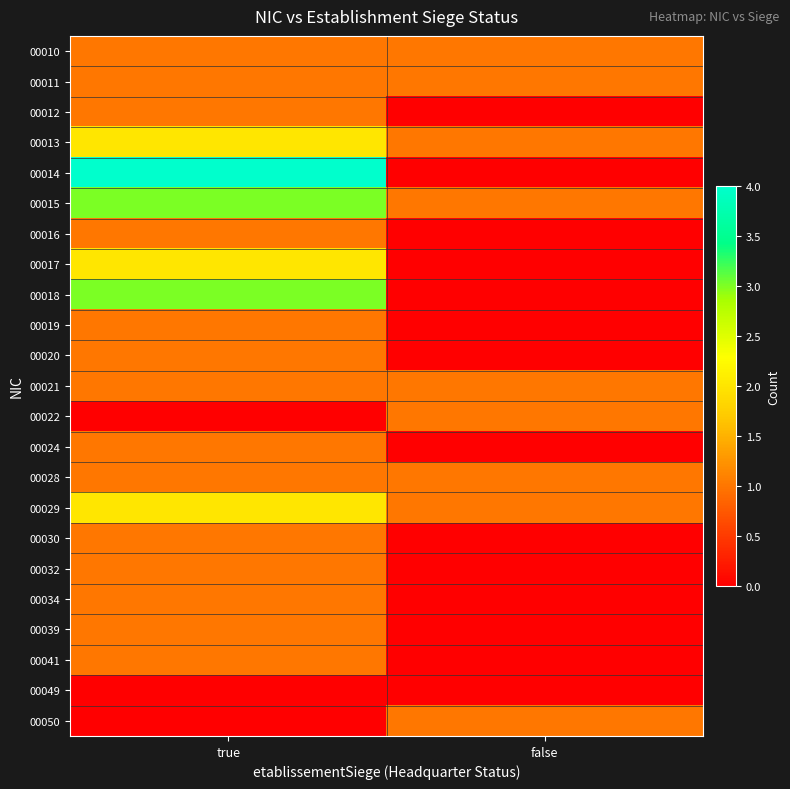

Reading left to right, extract all data points from this chart.

00010: true=1	false=1
00011: true=1	false=1
00012: true=1	false=0
00013: true=2	false=1
00014: true=4	false=0
00015: true=3	false=1
00016: true=1	false=0
00017: true=2	false=0
00018: true=3	false=0
00019: true=1	false=0
00020: true=1	false=0
00021: true=1	false=1
00022: true=0	false=1
00024: true=1	false=0
00028: true=1	false=1
00029: true=2	false=1
00030: true=1	false=0
00032: true=1	false=0
00034: true=1	false=0
00039: true=1	false=0
00041: true=1	false=0
00049: true=0	false=0
00050: true=0	false=1